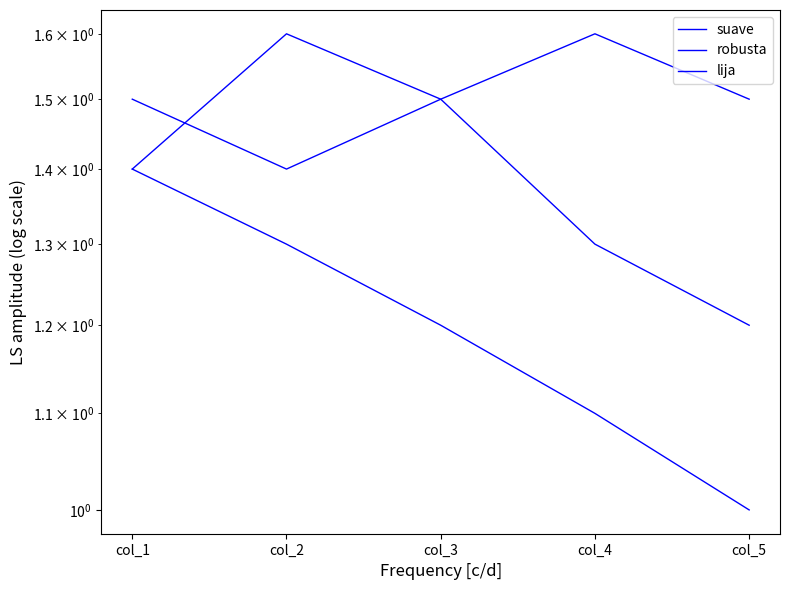

What are all the series names shown in the legend?

suave, robusta, lija